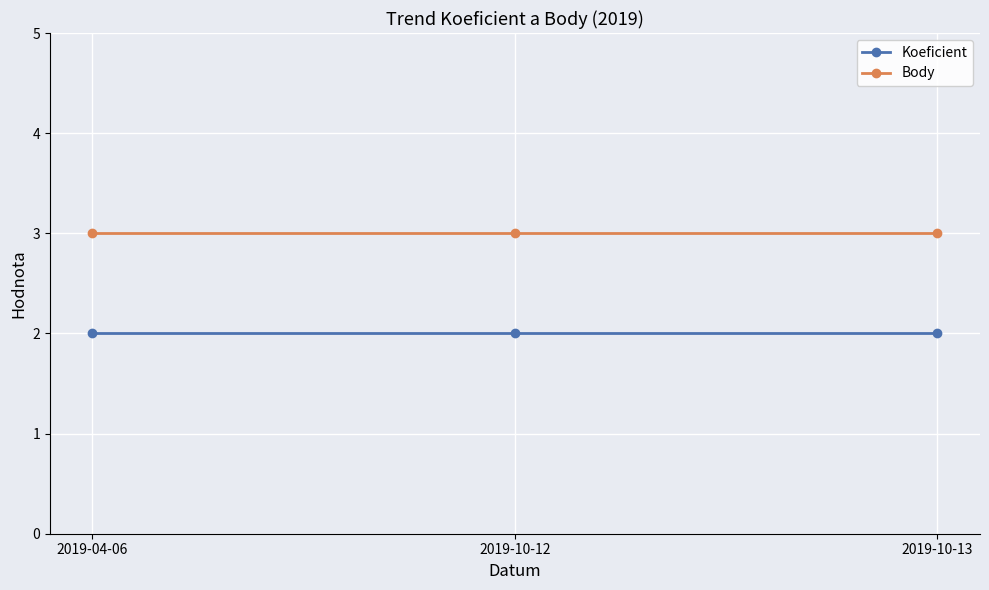

What is the spread (max minus min) of values at 2019-04-06?

1